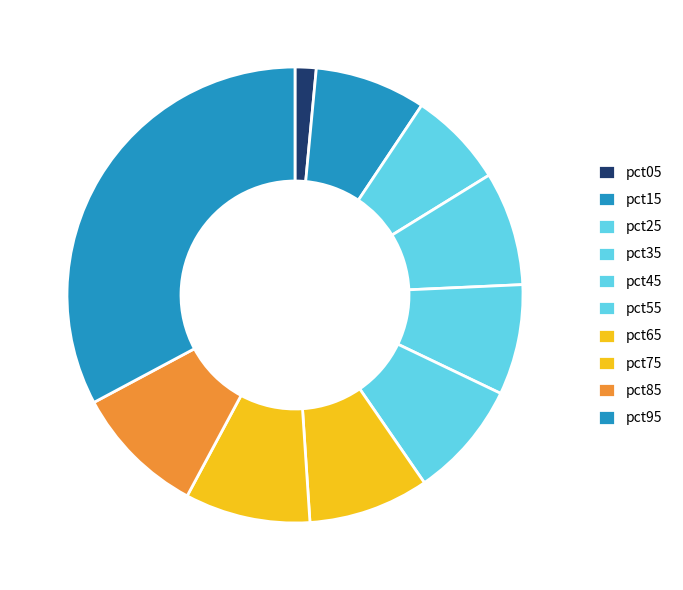

How many slices are in this pie chart?

10